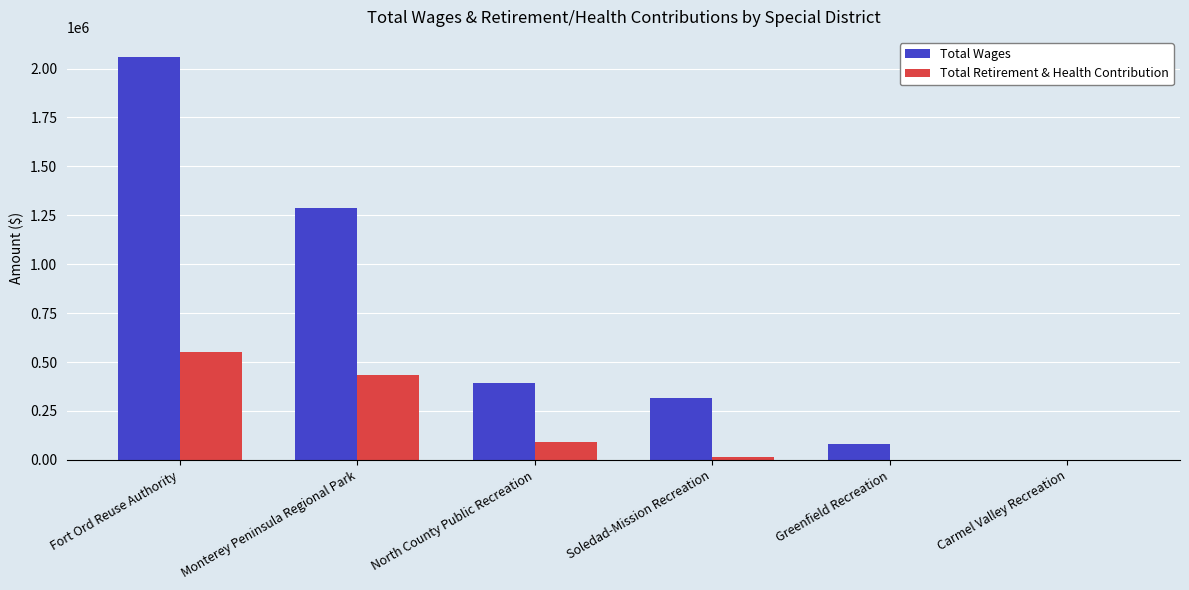

Which series has the widest spread of values?

Total Wages